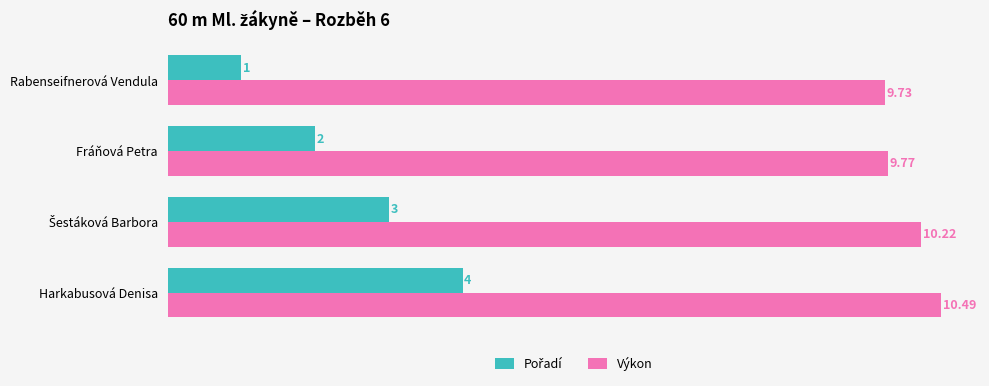

Which category has the lowest value across all series?

Rabenseifnerová Vendula